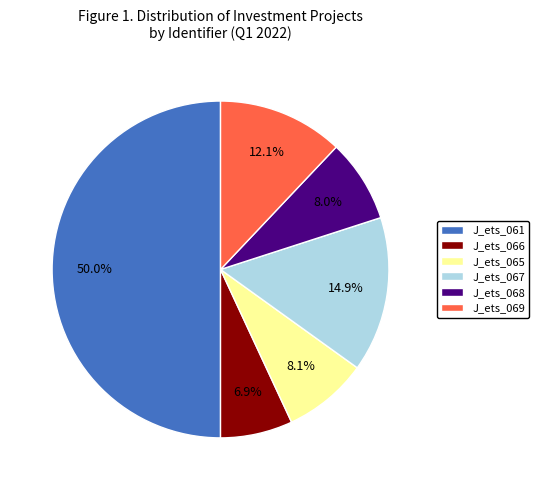

How many segments does this pie chart have?

6